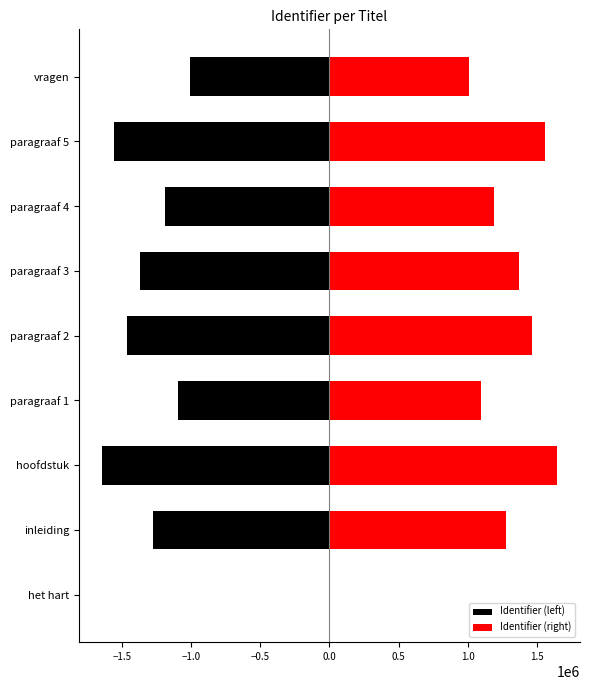

Between paragraaf 1 and hoofdstuk, which is larger?

paragraaf 1